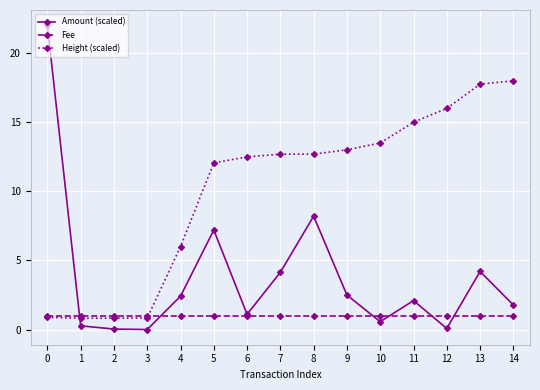

What is the greatest value displayed?

22.0